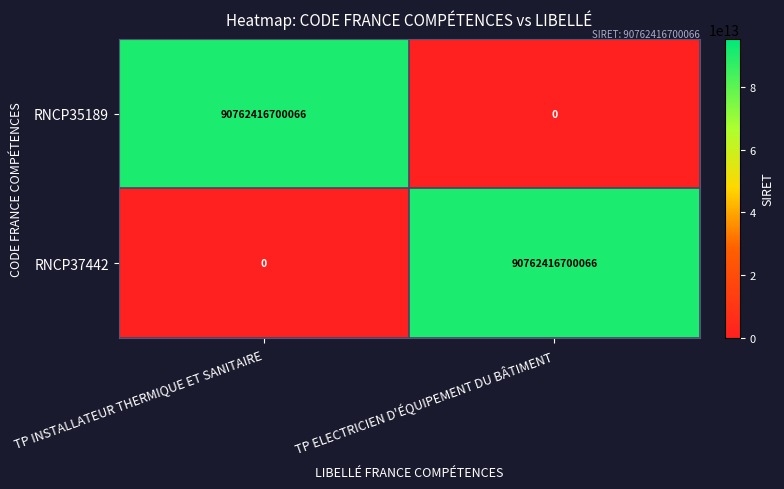

Is it true that RNCP35189 equals 90762416700066 at TP INSTALLATEUR THERMIQUE ET SANITAIRE?

True